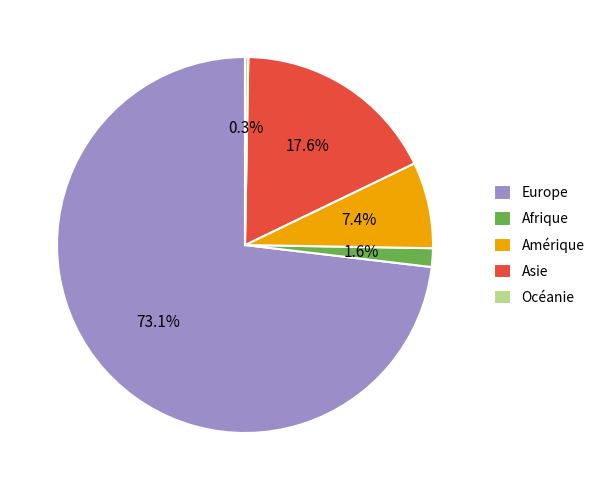

Which has a higher value, Océanie or Asie?

Asie